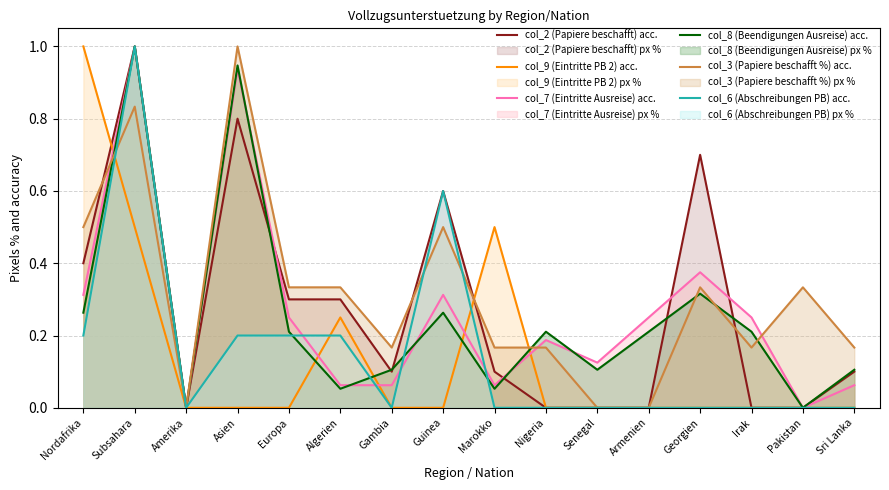

Rank the series at Sri Lanka from highest to lowest value.

col_3 (Papiere beschafft %) acc., col_8 (Beendigungen Ausreise) acc., col_2 (Papiere beschafft) acc., col_7 (Eintritte Ausreise) acc., col_9 (Eintritte PB 2) acc., col_6 (Abschreibungen PB) acc.